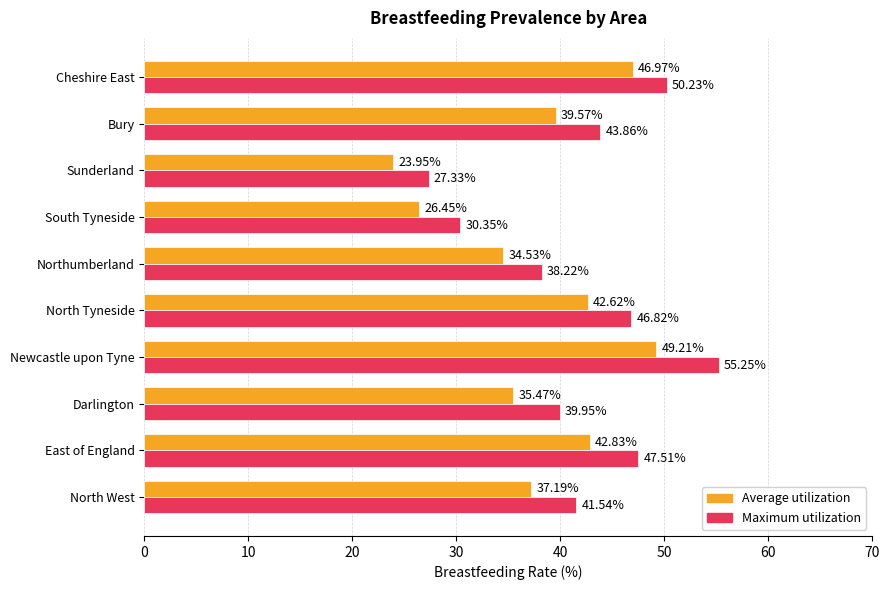

What is the difference between the maximum and second lowest values in the Average utilization series?

22.8